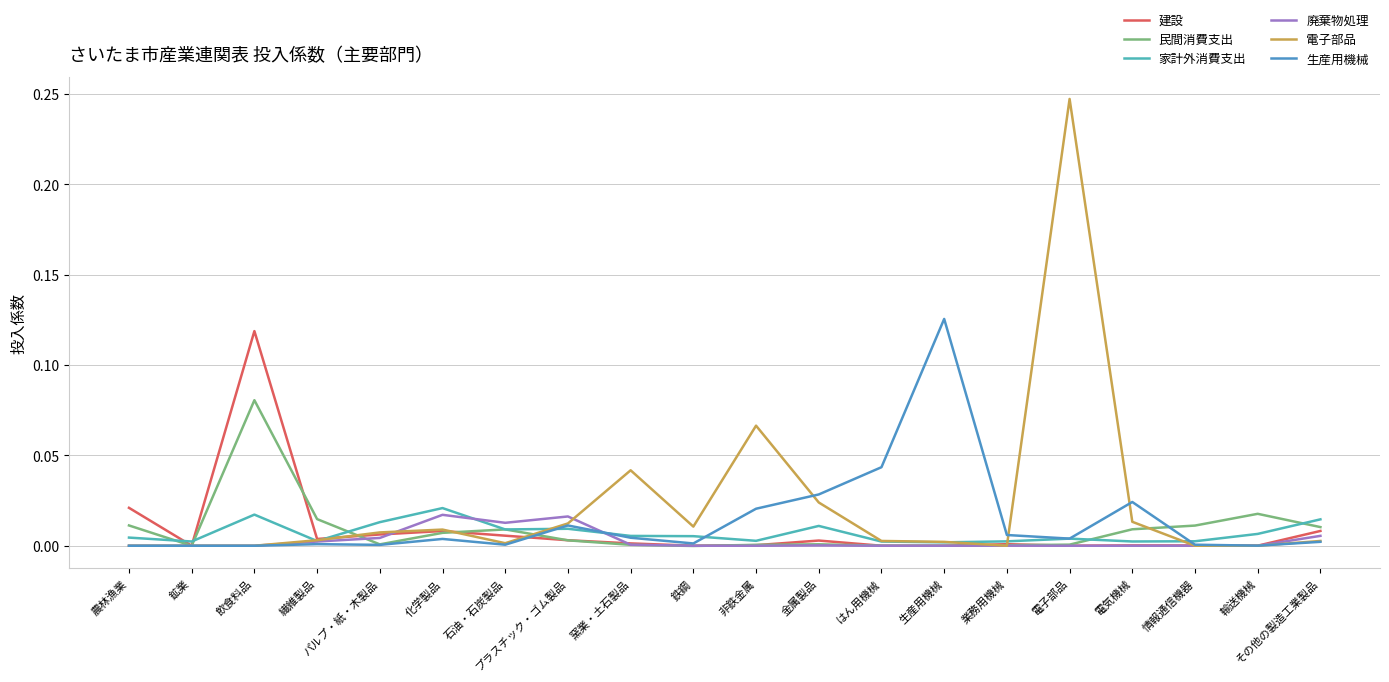

Rank the series by their maximum value, from highest to lowest.

電子部品, 生産用機械, 建設, 民間消費支出, 家計外消費支出, 廃棄物処理